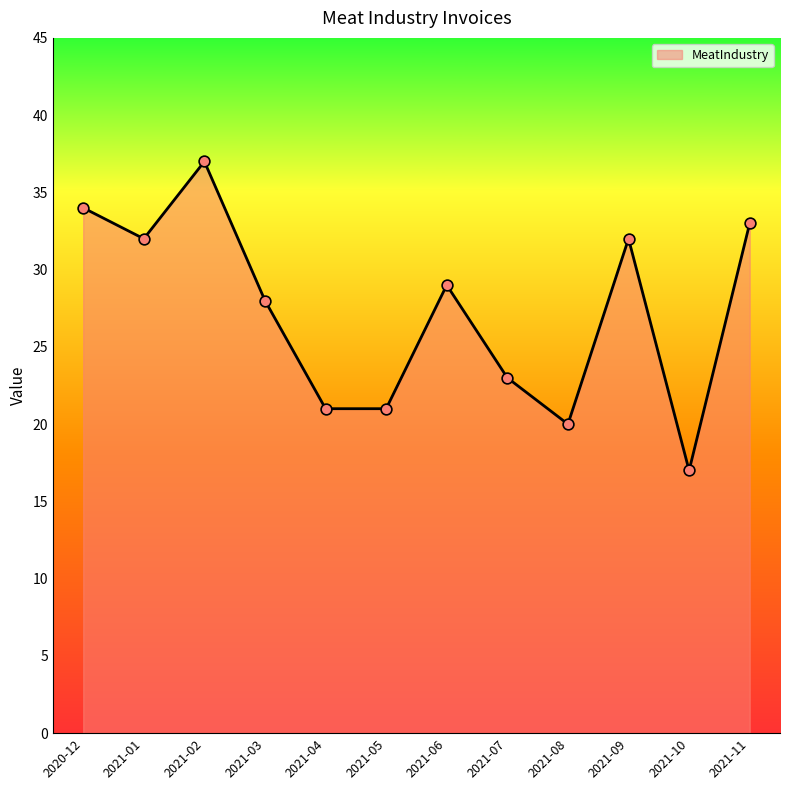

Approximately how many times larger is the value at 2021-06 compared to 2021-11?

0.9